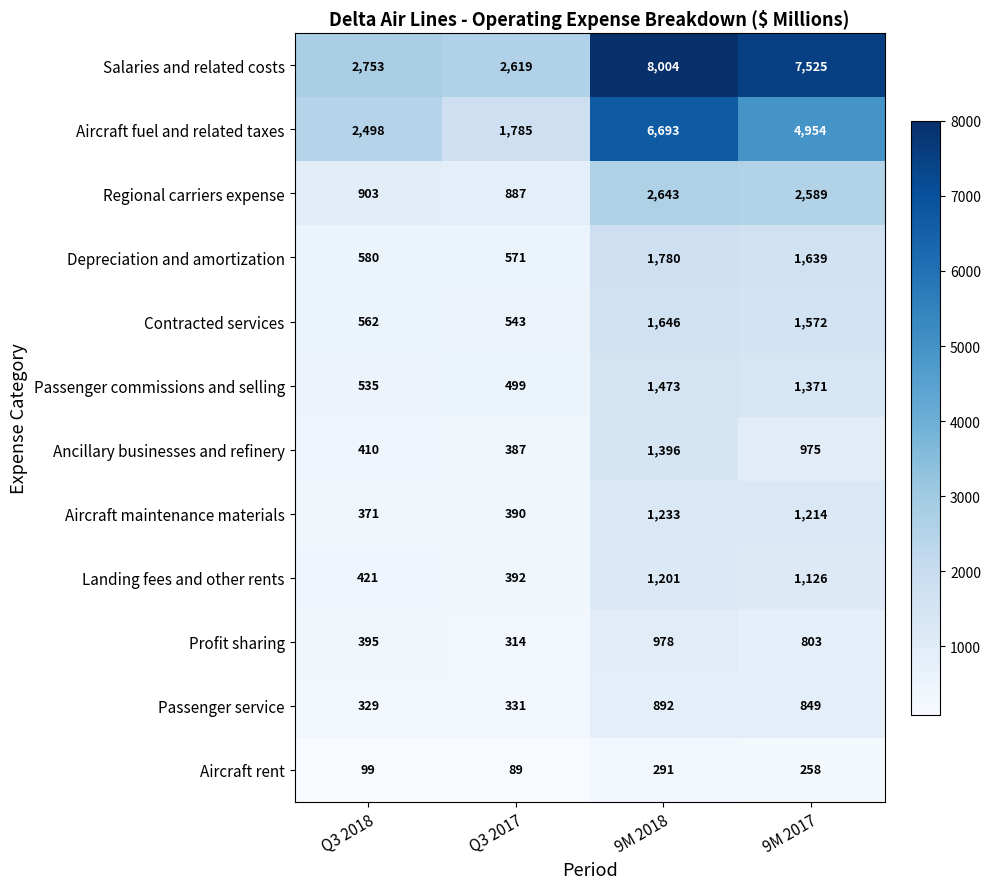

What is the minimum value for Landing fees and other rents?

392